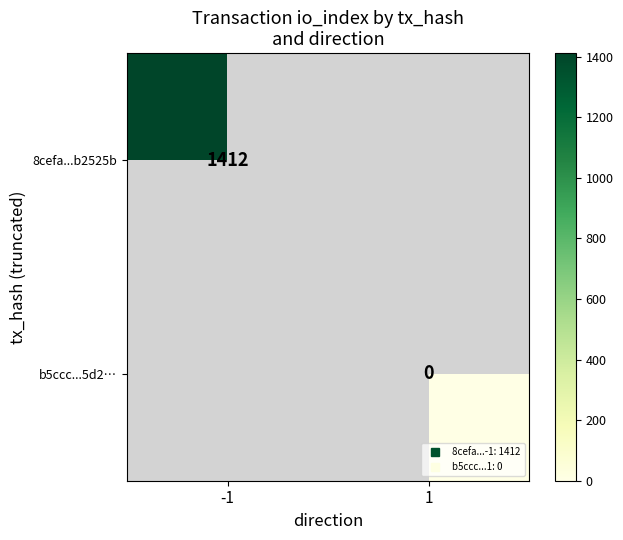

Is the value of 8cefa...b2525b at -1 greater than the value of b5ccc...5d2… at -1?

No